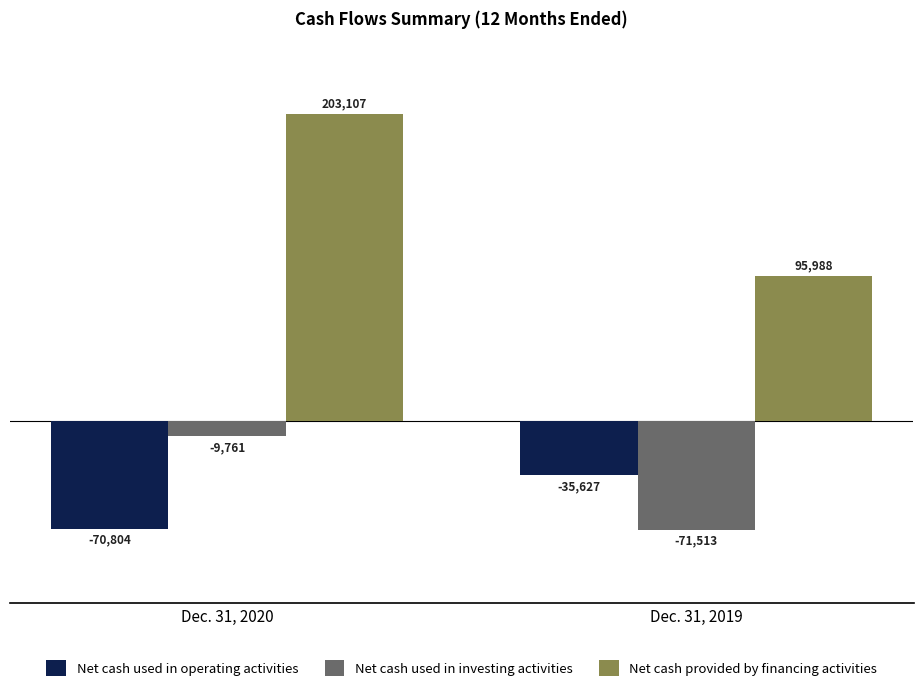

What value does the Net cash used in operating activities series have at Dec. 31, 2019, to the nearest 100?

-35600